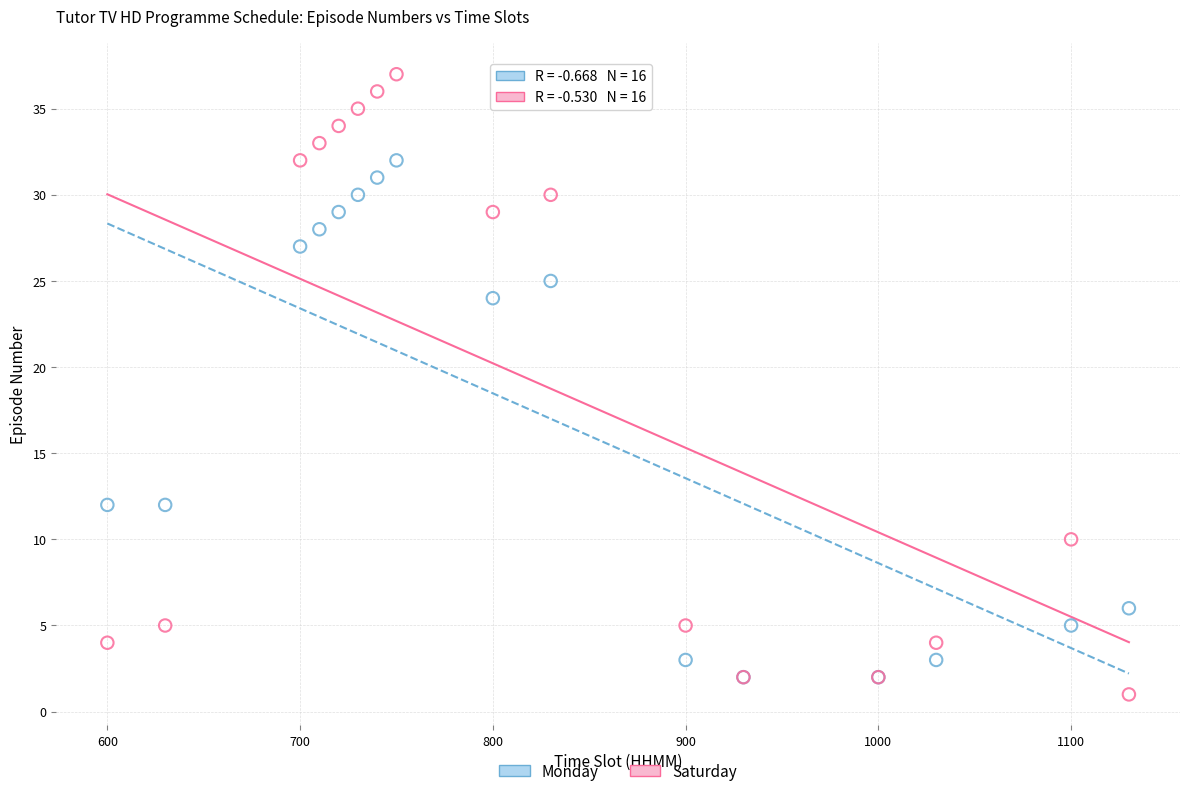

In the Saturday series, what Y value is closest to 19?

10